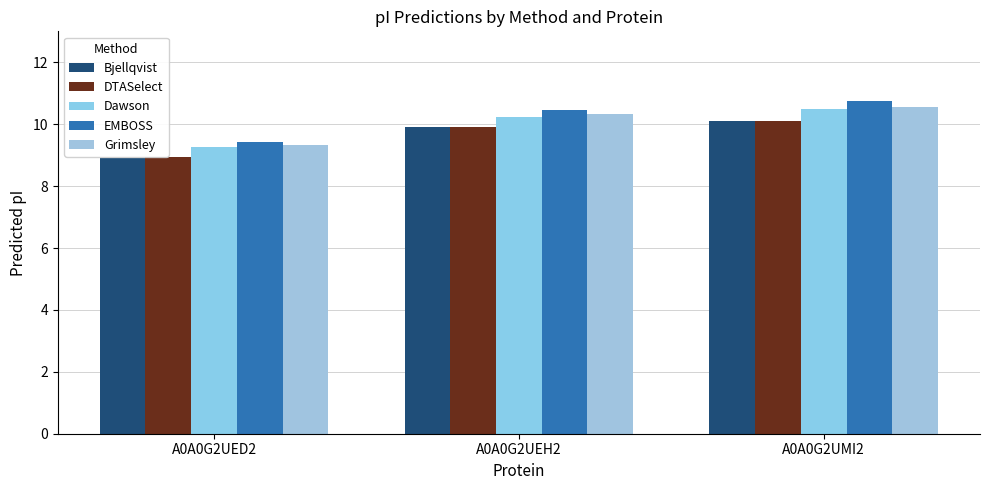

What is the label of the 3rd bar from the left?

A0A0G2UMI2